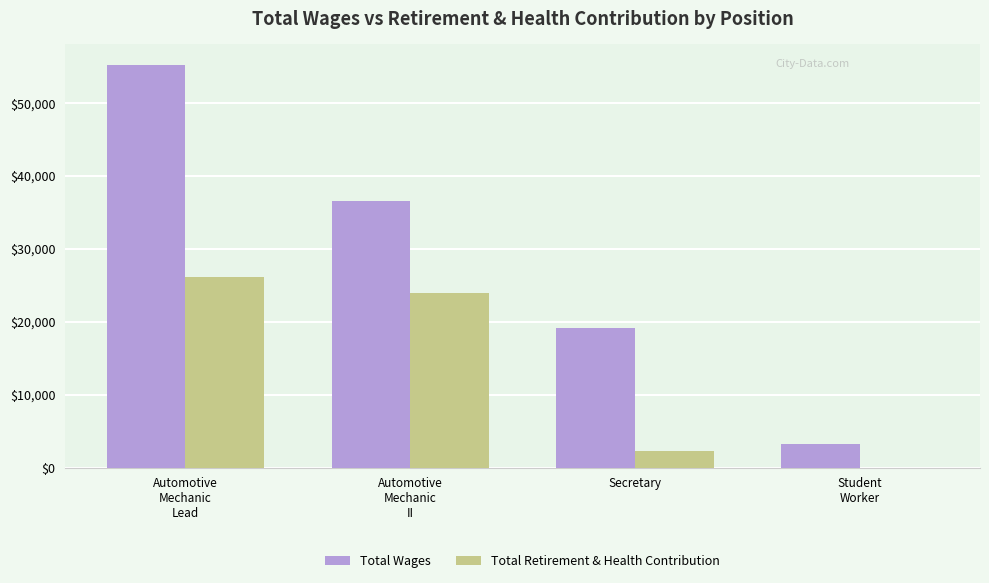

What is the sum of all Total Wages values?

114342